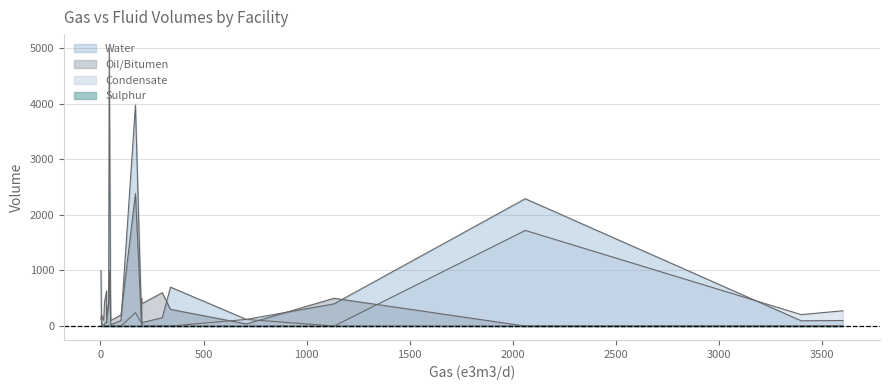

Does the chart display data point markers on the line(s)?

No